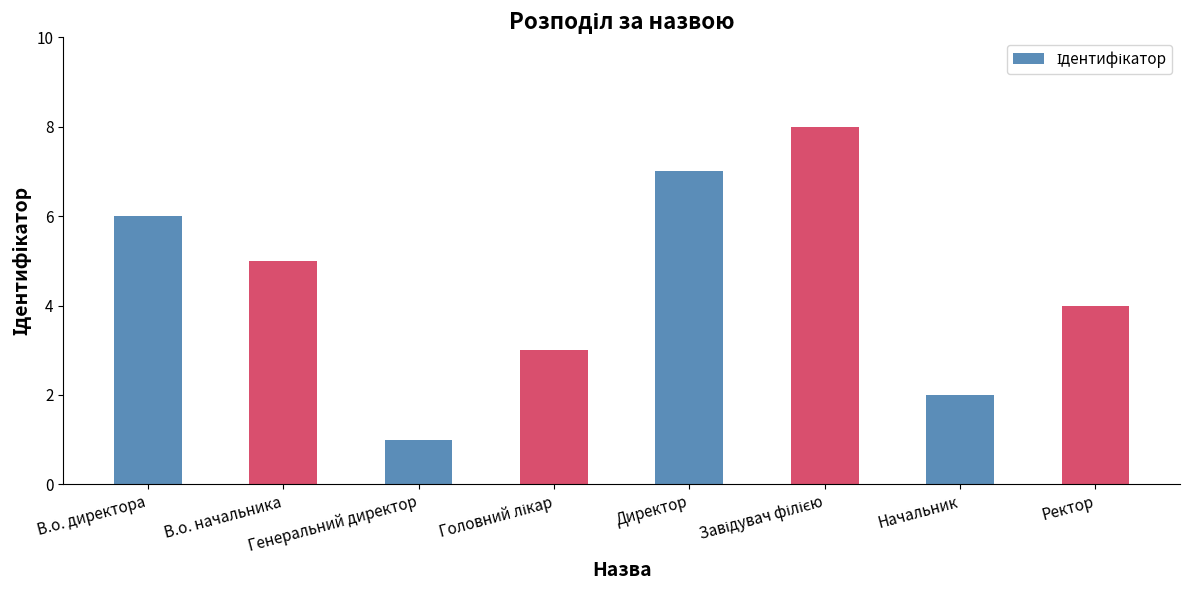

What is the difference between the maximum and minimum values?

7